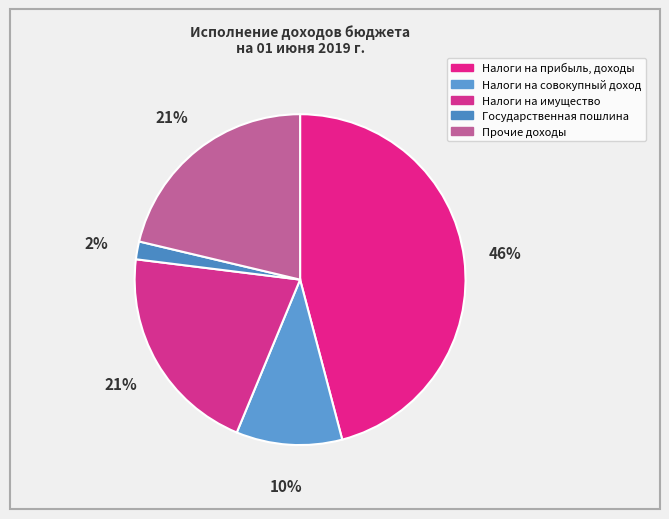

How many segments does this pie chart have?

5